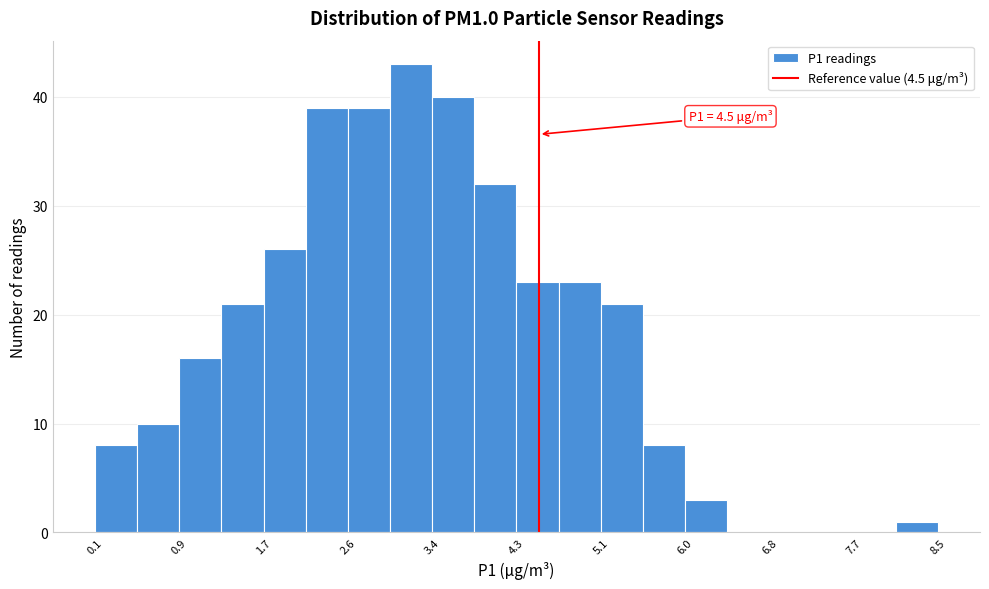

Which range on the x-axis has the tallest bar?

3.0 to 3.4